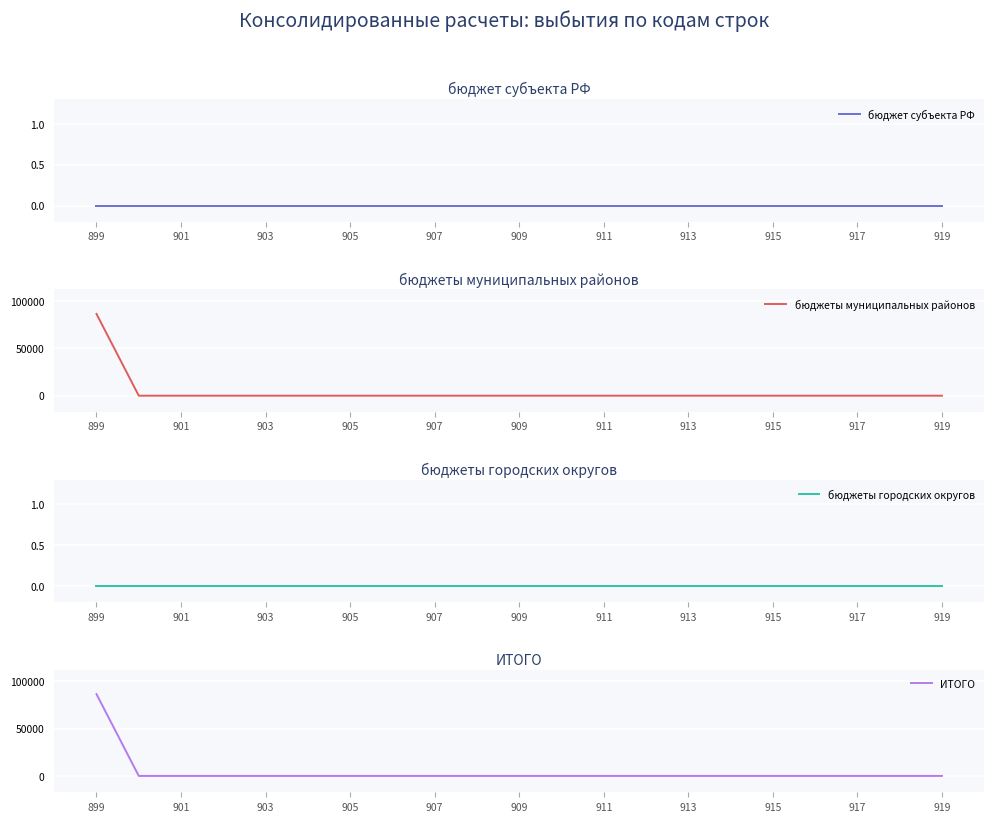

Where is бюджет субъекта РФ nearest to the value 0?

899